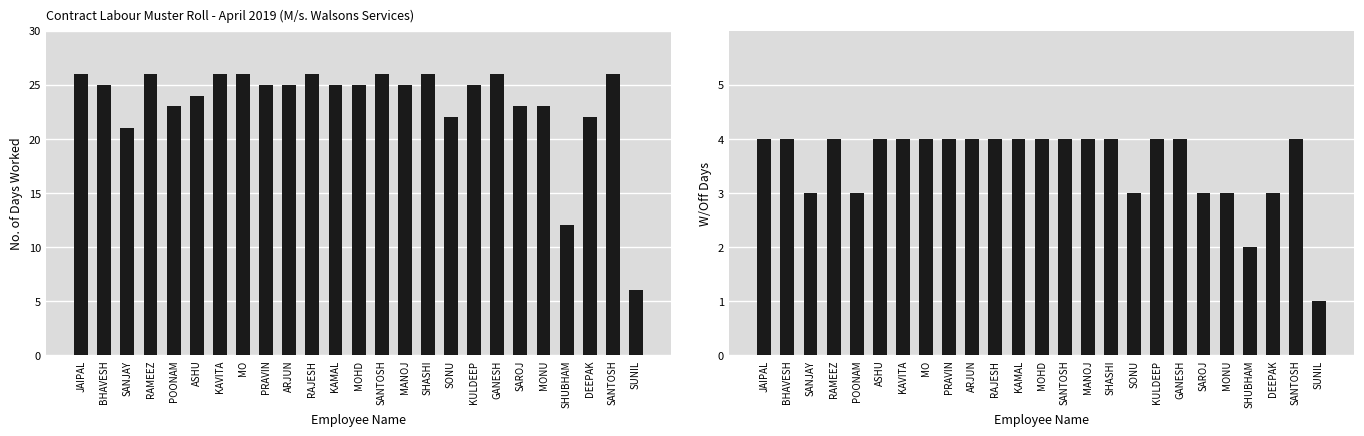

The W/Off series shows 3 at SAROJ. True or false?

True